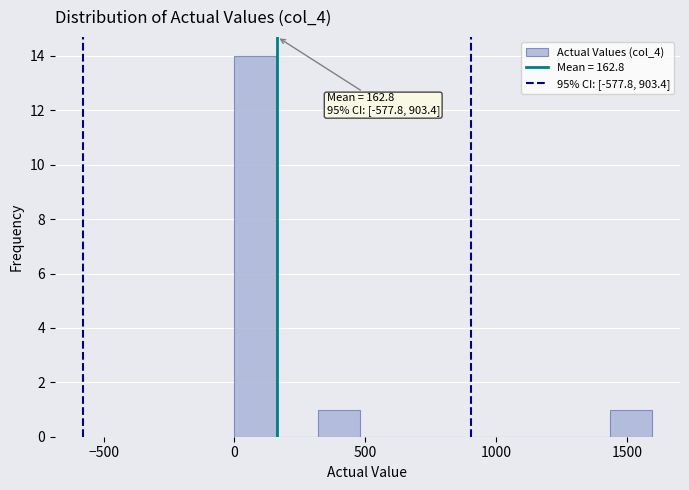

Around what value on the x-axis is the tallest bar? Give the approximate position of its centre, as read against the axis.

100